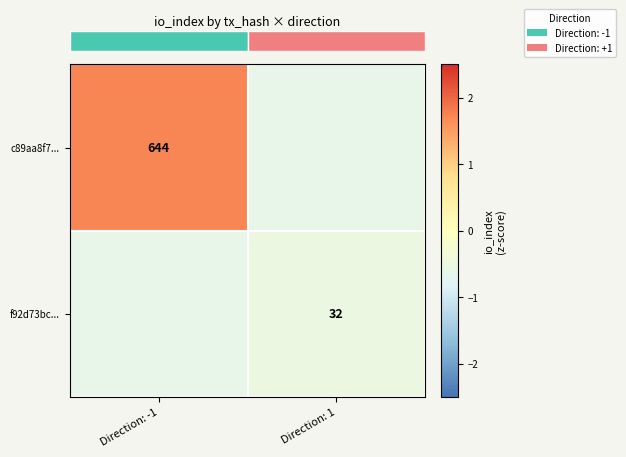

True or false: row_0 has a value of 2.5 at Direction: -1.

False